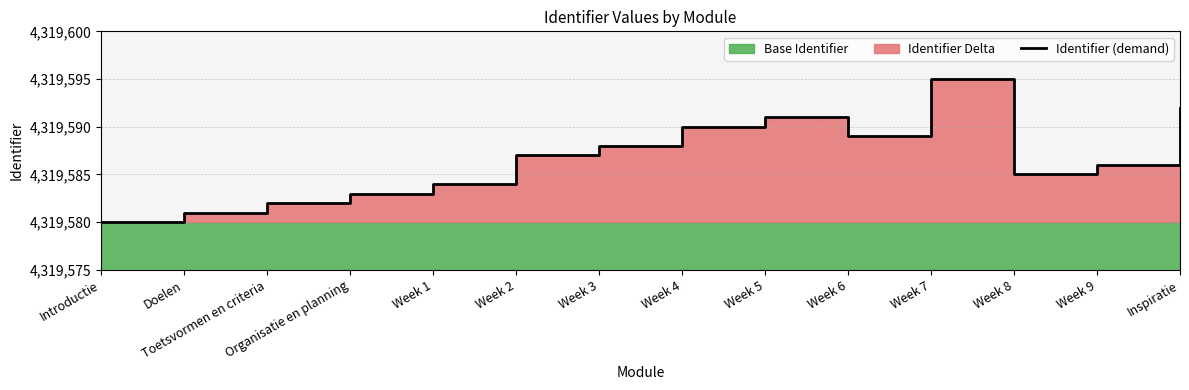

How many values are below 4319587?

7